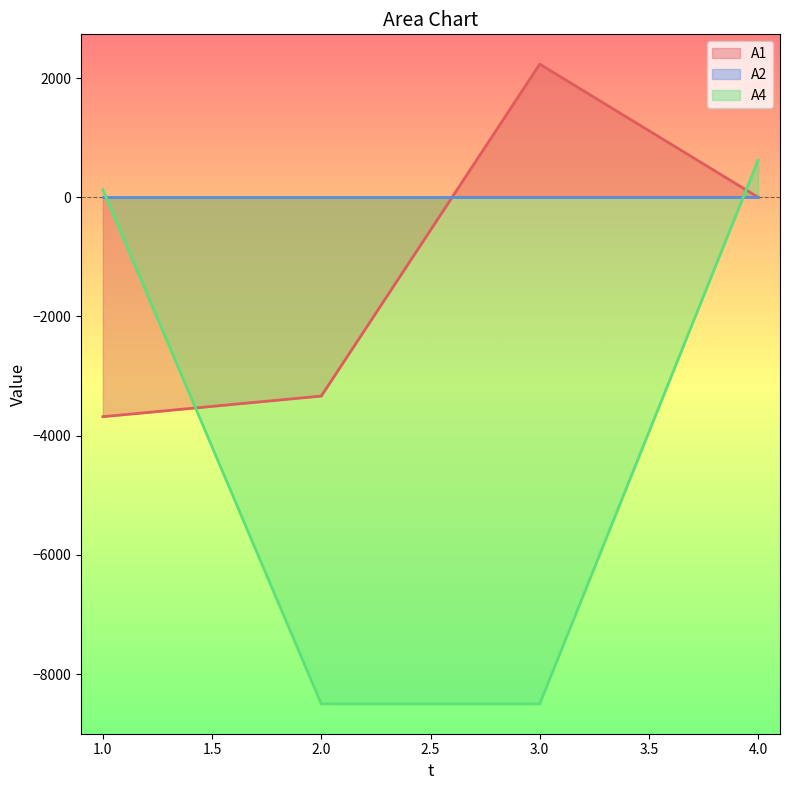

What is the difference between the A4 values at 2.0 and 1.0?

8625